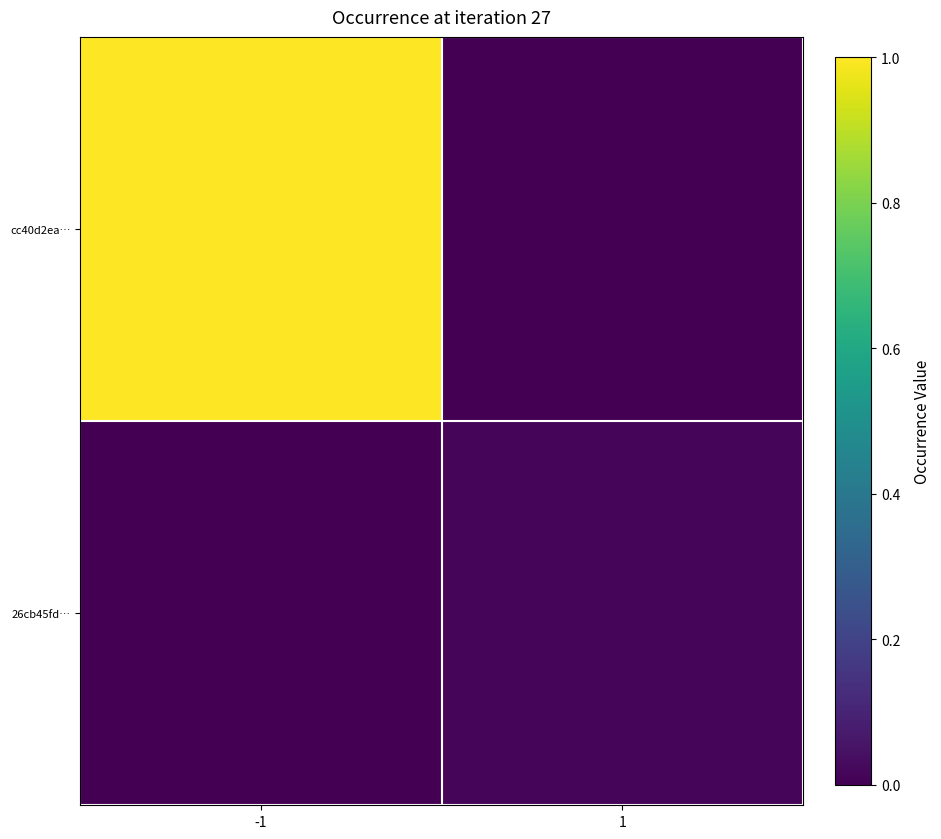

Which series changed the most between -1 and 1?

cc40d2ea…